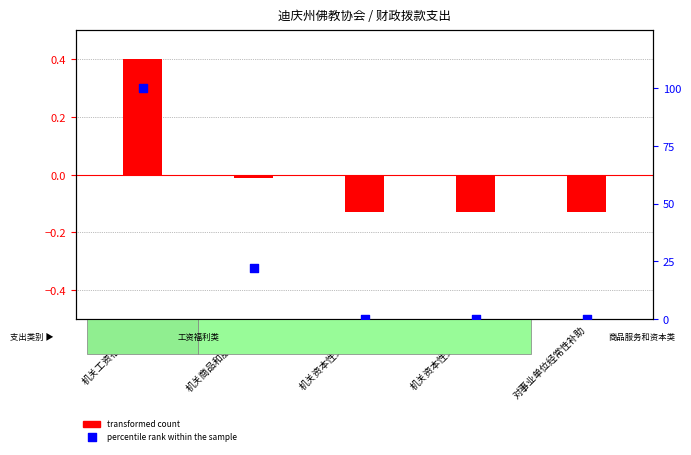

What are all the series names shown in the legend?

transformed count, percentile rank within the sample